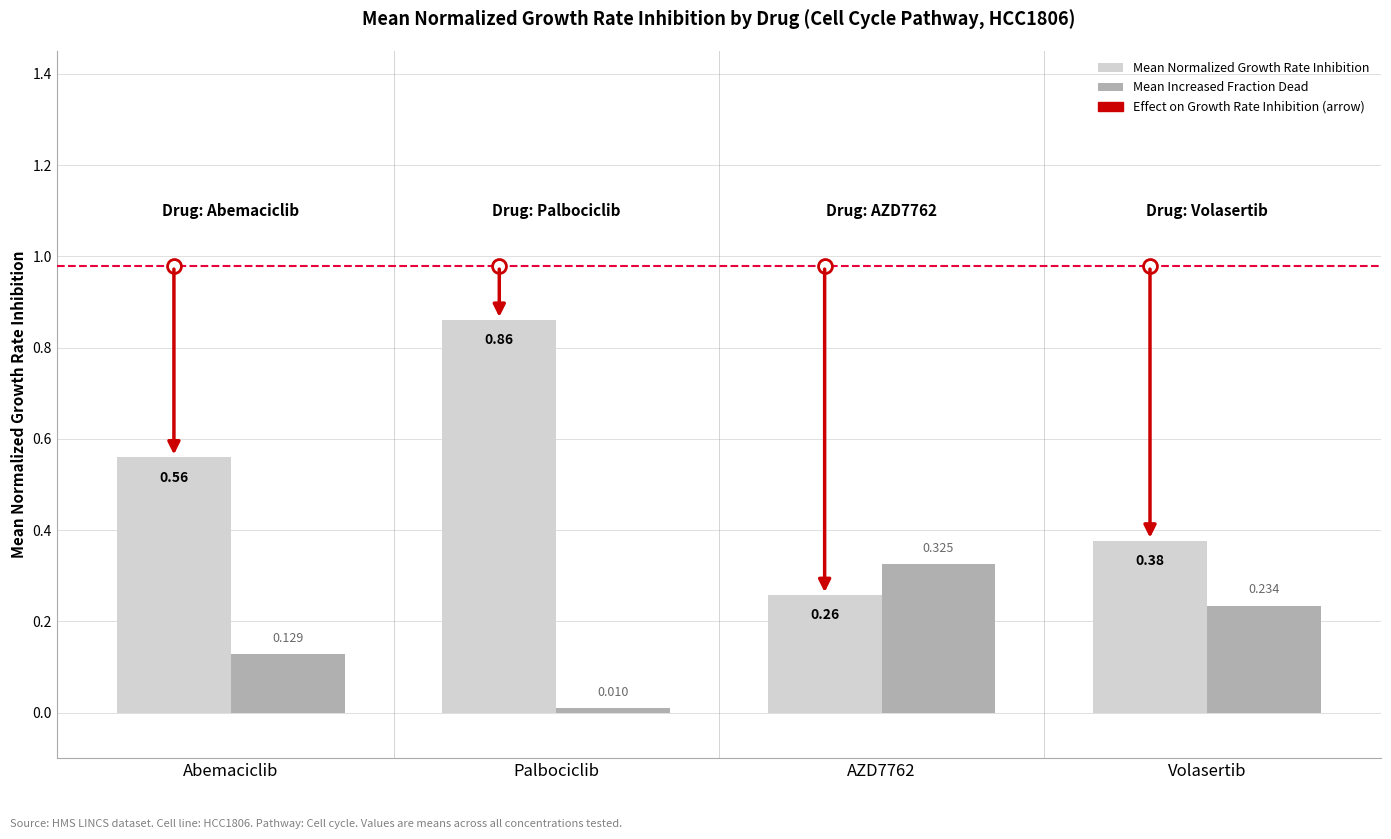

List the series in order of their peak value, lowest first.

Mean Increased Fraction Dead, Mean Normalized Growth Rate Inhibition